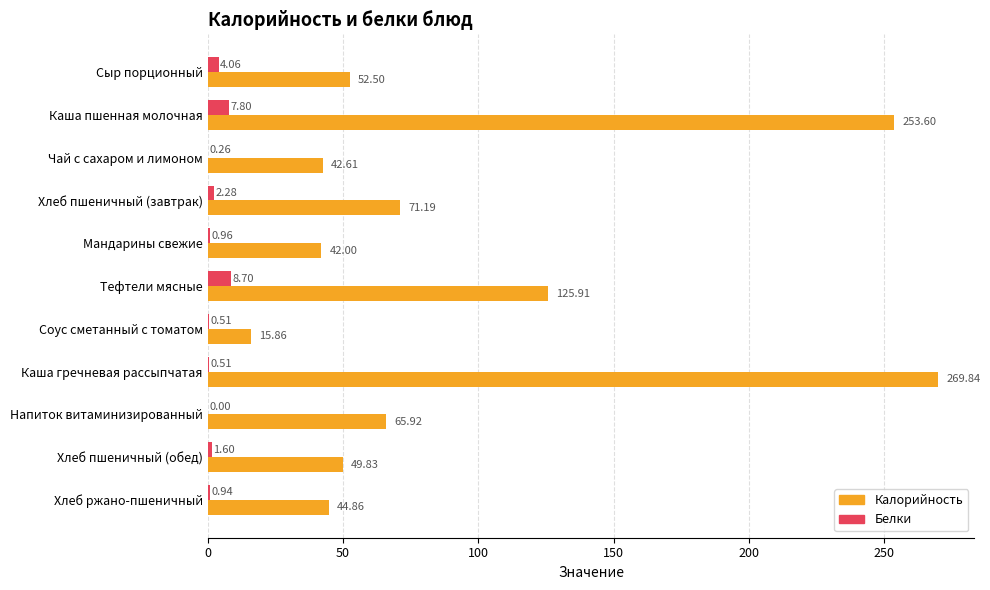

At which category is the sum across all series the highest?

Каша гречневая рассыпчатая